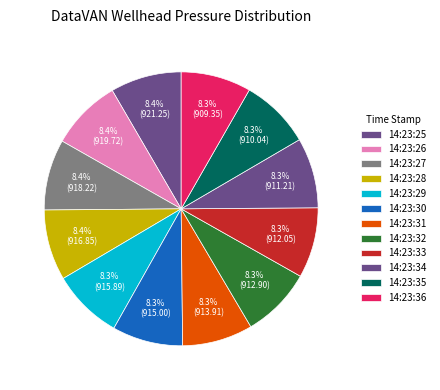

Rank the categories by value from highest to lowest.

14:23:25, 14:23:26, 14:23:27, 14:23:28, 14:23:29, 14:23:30, 14:23:31, 14:23:32, 14:23:33, 14:23:34, 14:23:35, 14:23:36